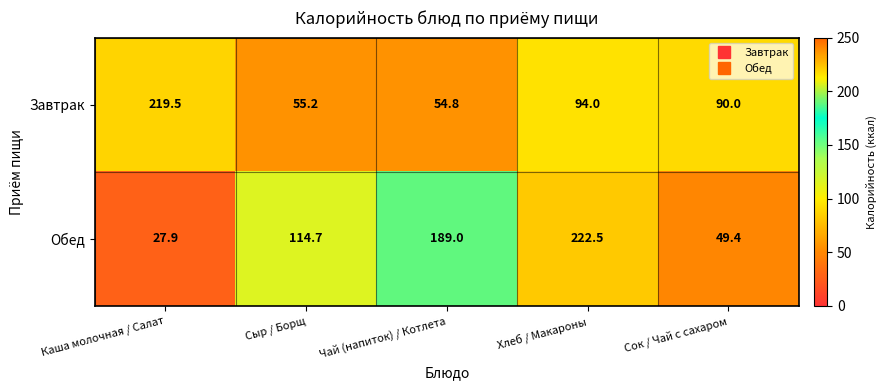

What is the maximum value shown in the chart?

222.5